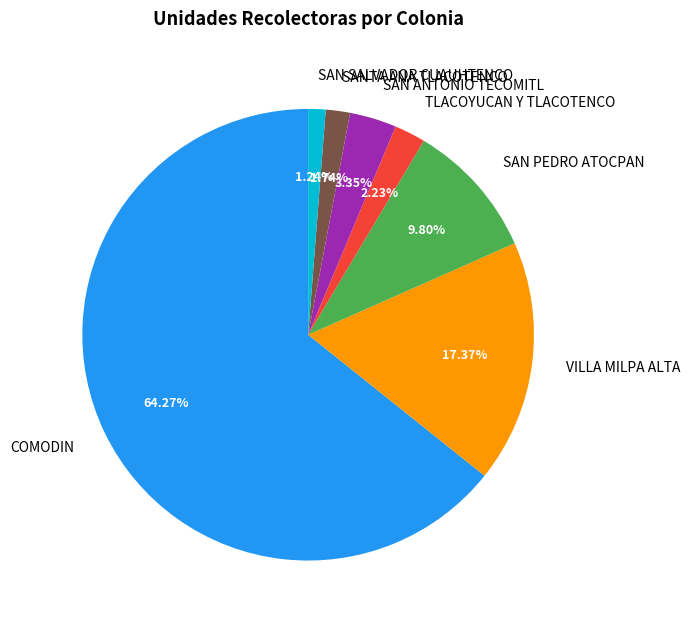

Approximately how many times larger is the value at VILLA MILPA ALTA compared to SAN ANTONIO TECOMITL?

5.2